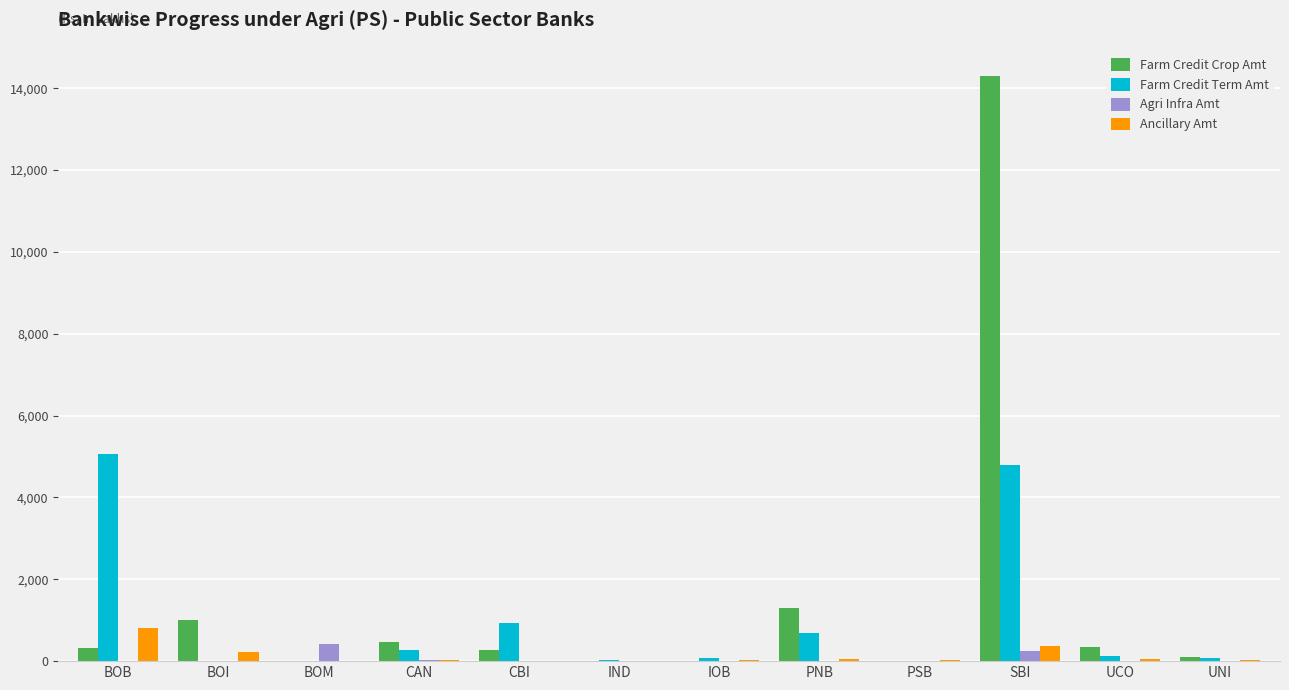

Is it true that Farm Credit Crop Amt equals 476.6 at CAN?

True